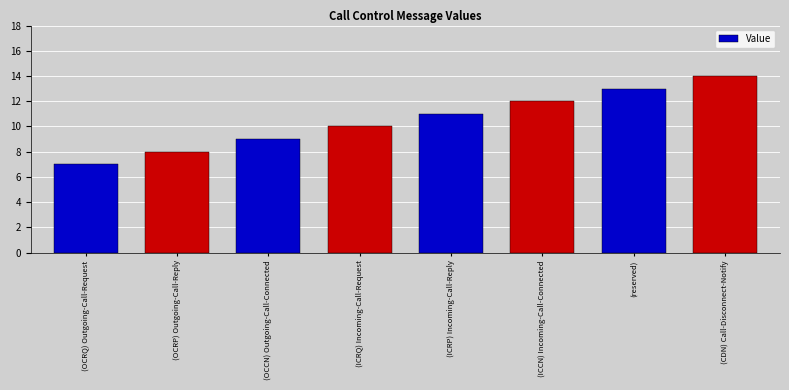

Are the bars horizontal?

No